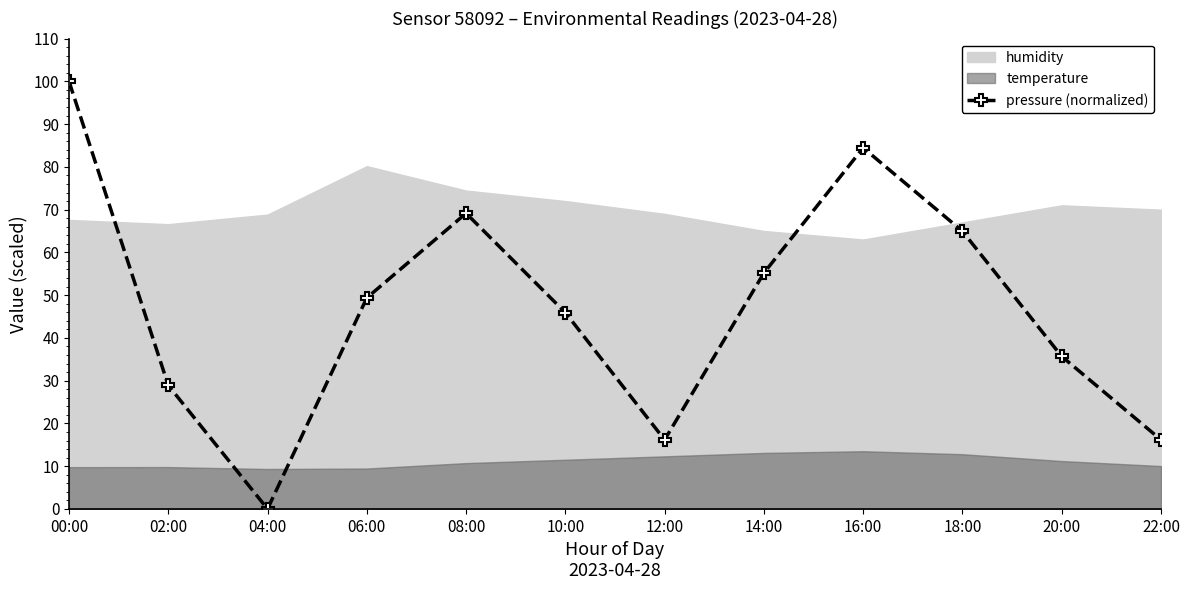

How many interior local valleys (lower than both neighbors) does the data have?

2